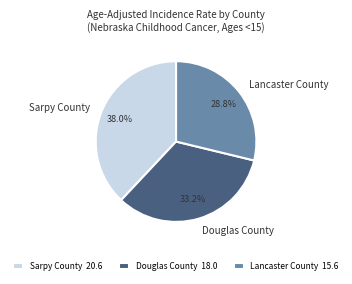

Count the number of slices in the pie.

3